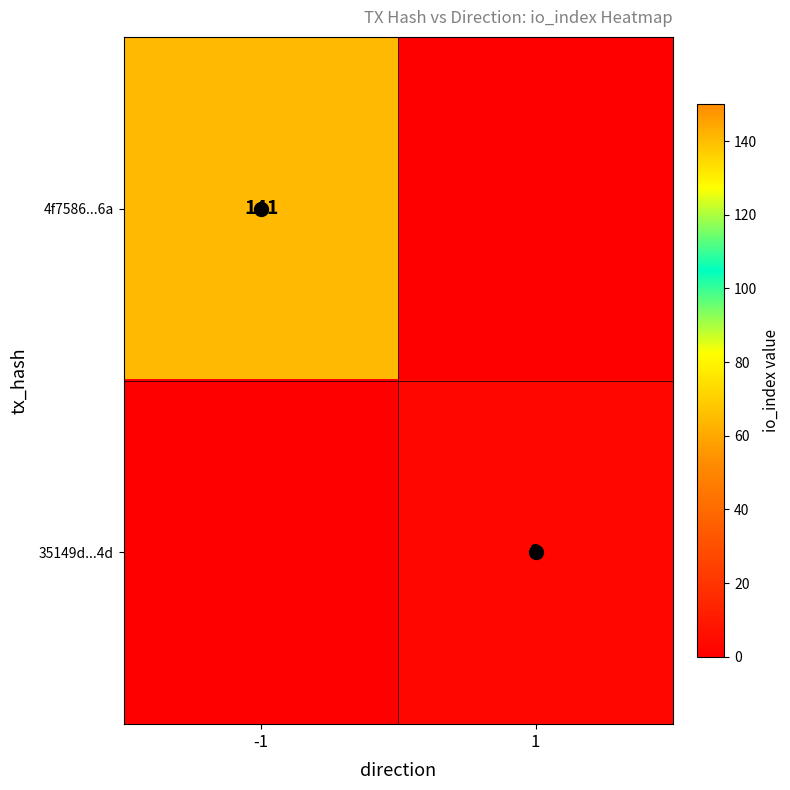

The 4f7586...6a series shows 141 at -1. True or false?

True